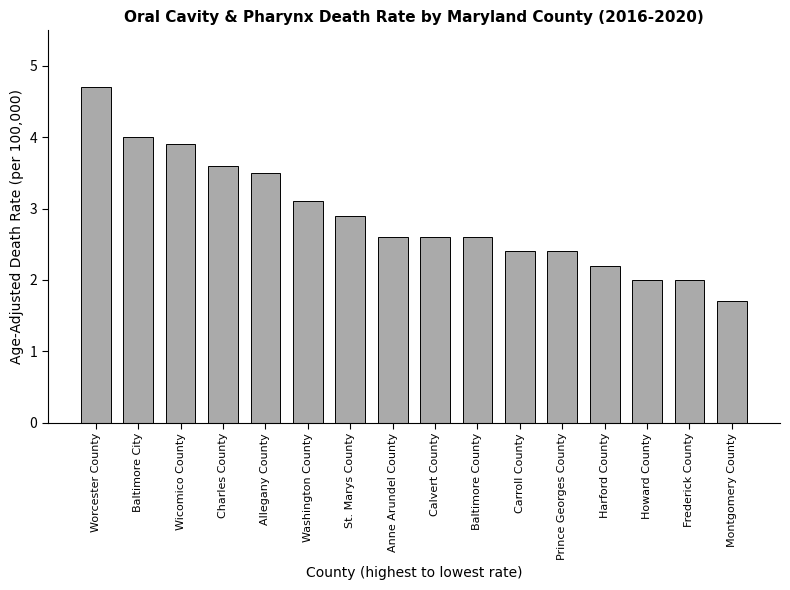

Reading left to right, what are all the values shown in this chart?

Worcester County=4.7	Baltimore City=4.0	Wicomico County=3.9	Charles County=3.6	Allegany County=3.5	Washington County=3.1	St. Marys County=2.9	Anne Arundel County=2.6	Calvert County=2.6	Baltimore County=2.6	Carroll County=2.4	Prince Georges County=2.4	Harford County=2.2	Howard County=2.0	Frederick County=2.0	Montgomery County=1.7